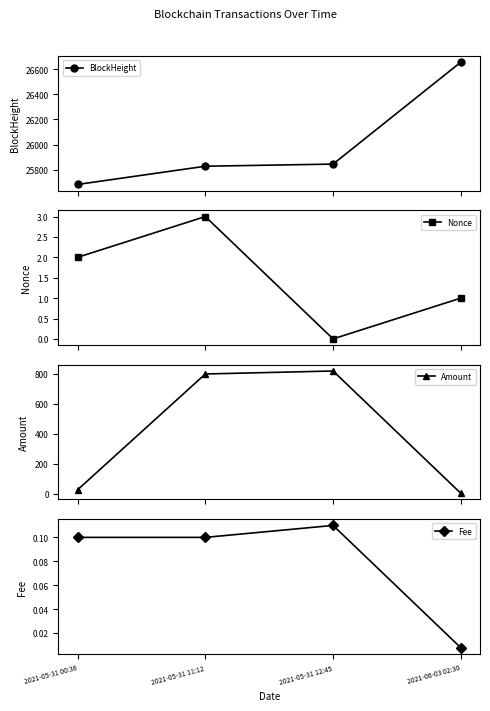

How many values in the Amount series exceed 800?

1